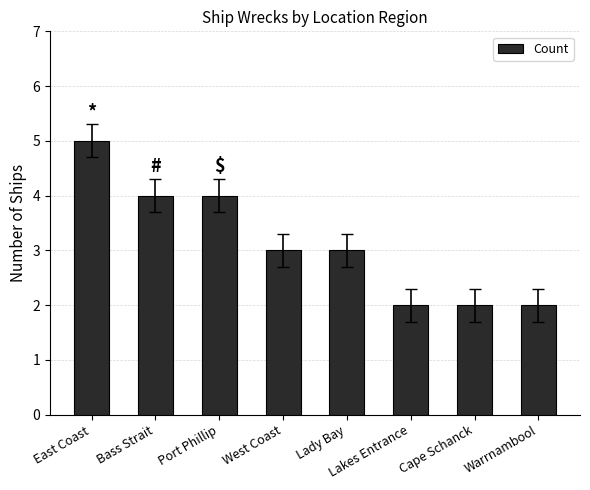

What is the difference between the values at West Coast and Bass Strait?

1